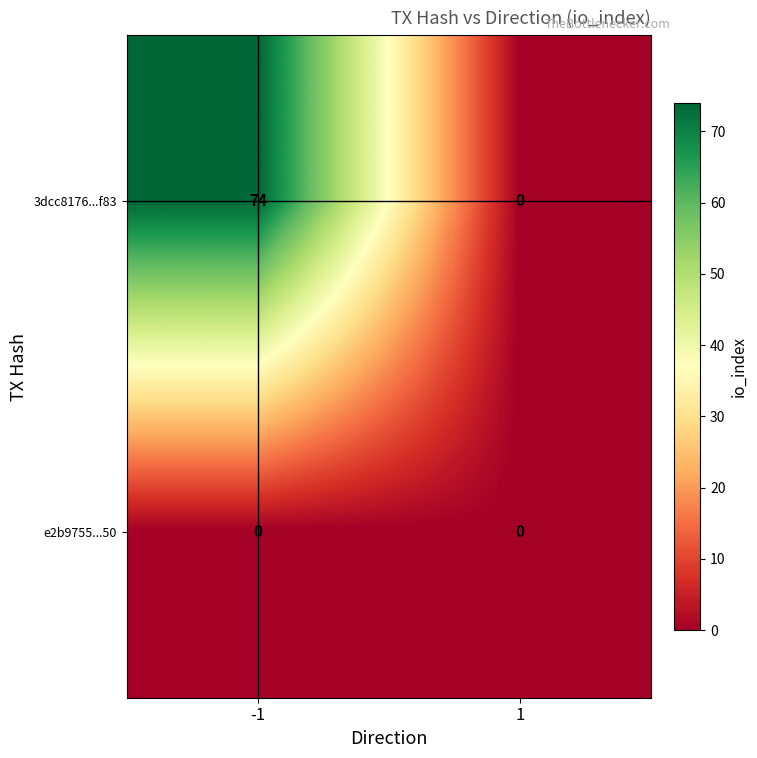

What is the difference between the maximum and minimum values in the 3dcc8176...f83 series?

74